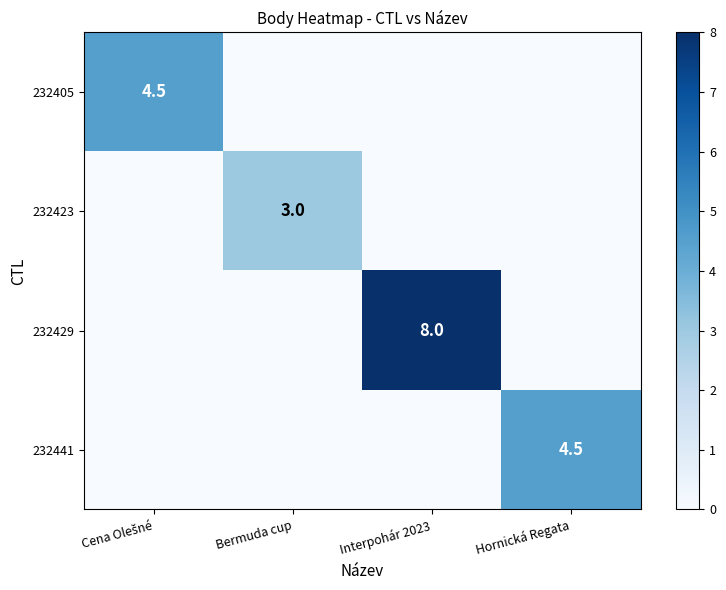

True or false: 232441 has a value of 4.5 at Hornická Regata.

True